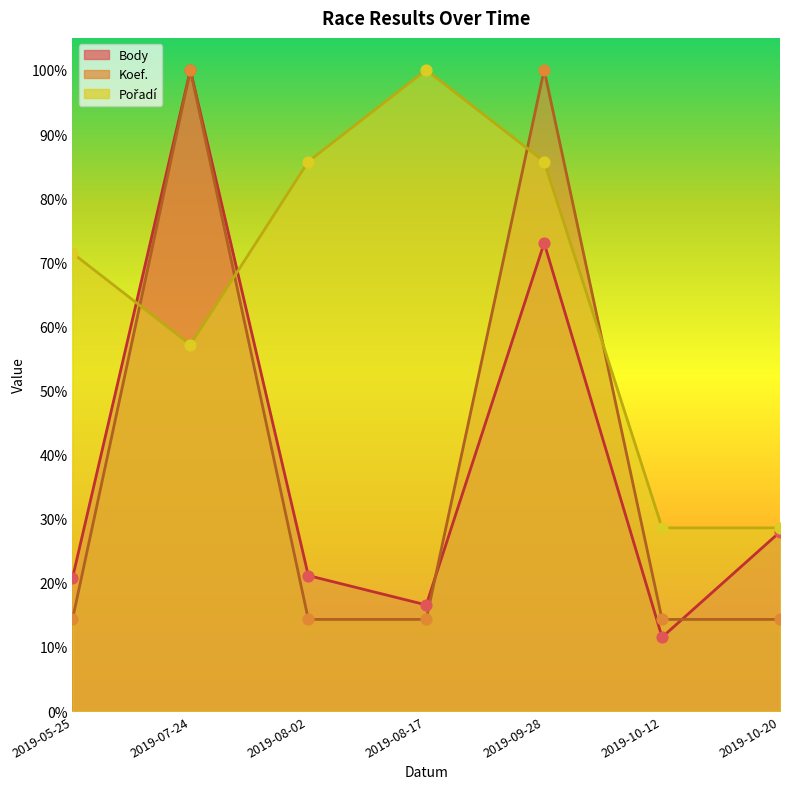

Which series reaches the maximum Y coordinate?

Body